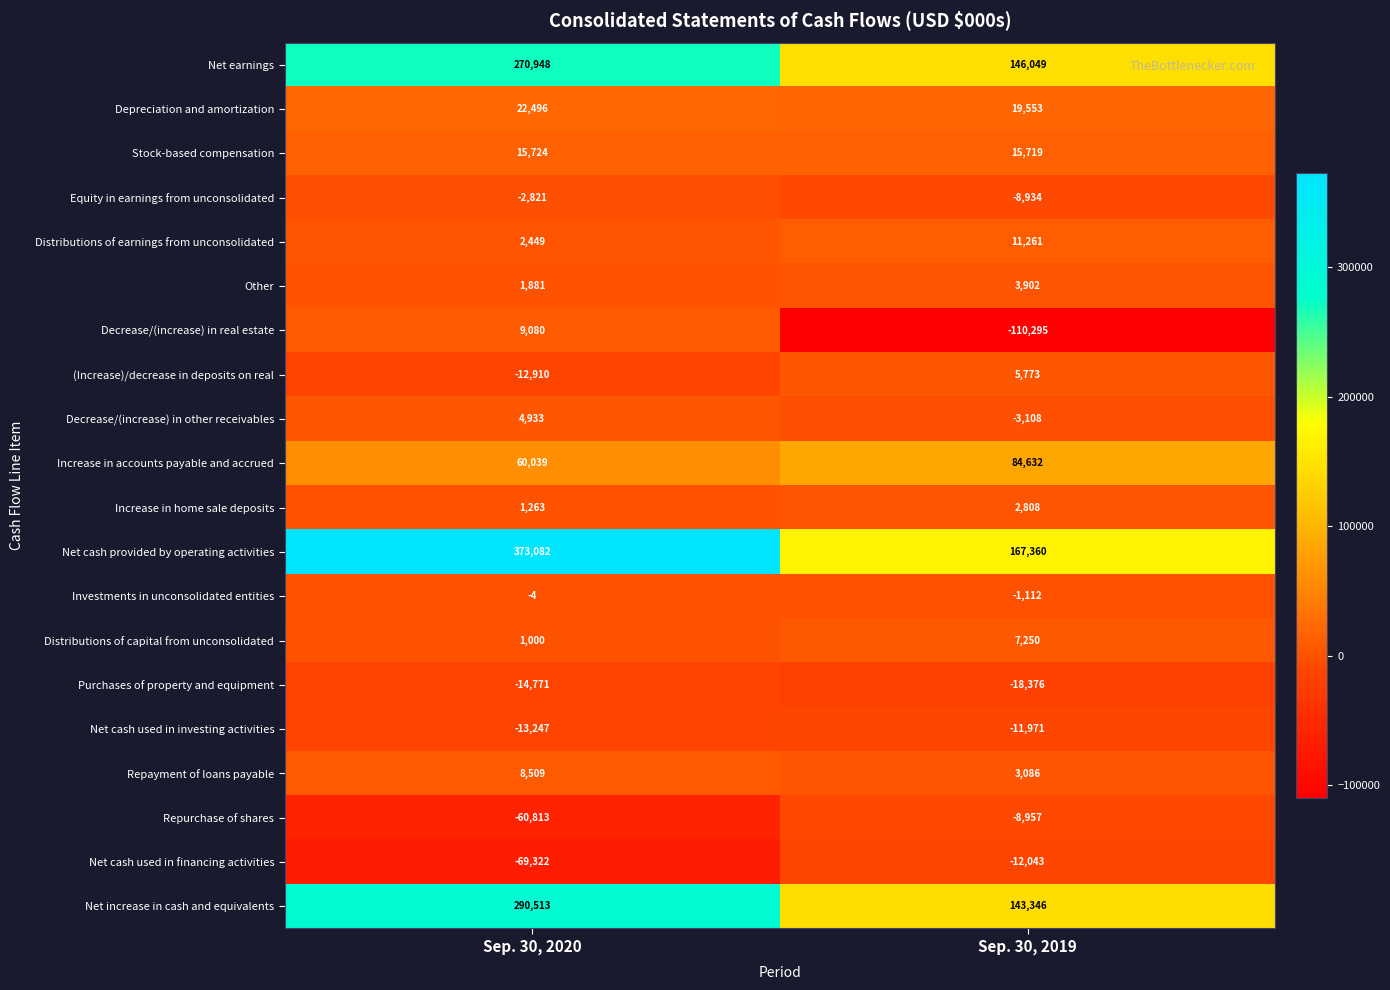

Is it true that Net cash used in investing activities equals -18361 at Sep. 30, 2019?

False